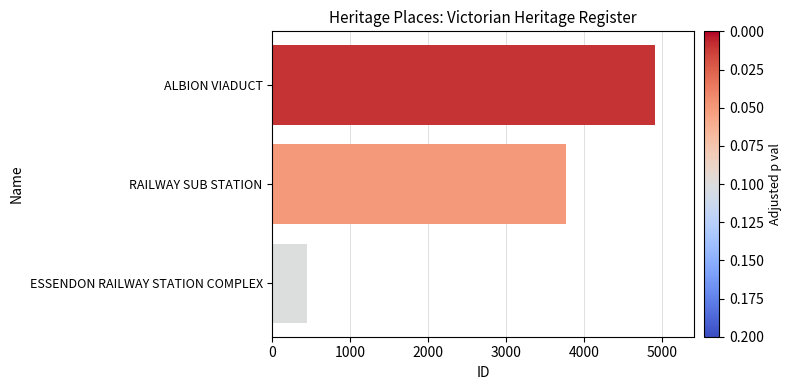

Reading top to bottom, list all the values displayed in this chart.

4910	3763	438